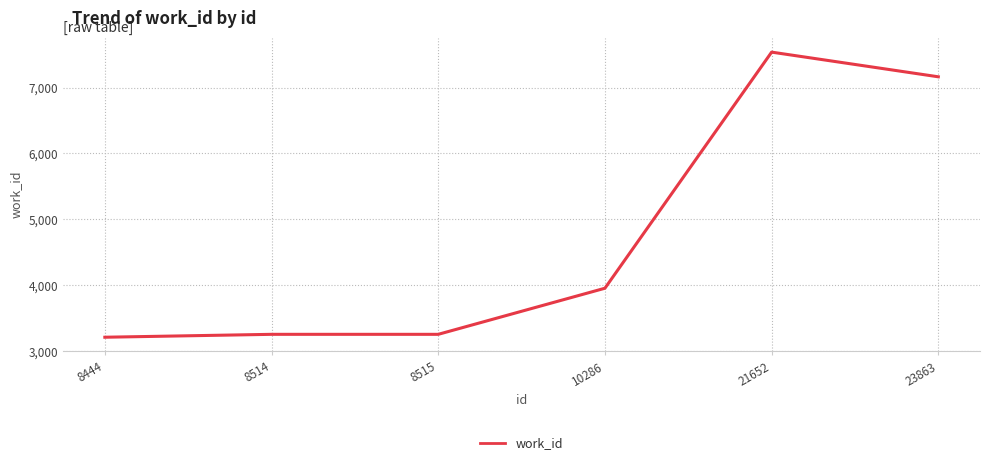

Reading left to right, what are all the values shown in this chart?

8444=3214	8514=3258	8515=3258	10286=3957	21652=7537	23863=7163